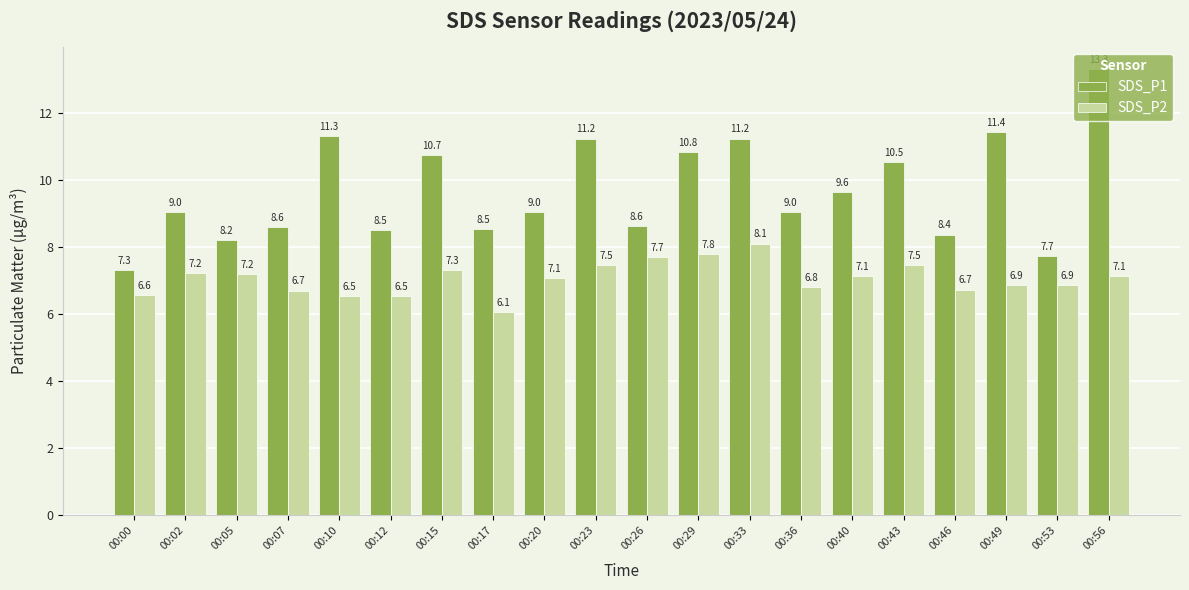

Reading right to left, what are all the values shown in this chart?

SDS_P1: 13.3	7.7	11.4	8.4	10.5	9.6	9.0	11.2	10.8	8.6	11.2	9.0	8.5	10.7	8.5	11.3	8.6	8.2	9.0	7.3
SDS_P2: 7.1	6.9	6.9	6.7	7.5	7.1	6.8	8.1	7.8	7.7	7.5	7.1	6.1	7.3	6.5	6.5	6.7	7.2	7.2	6.6